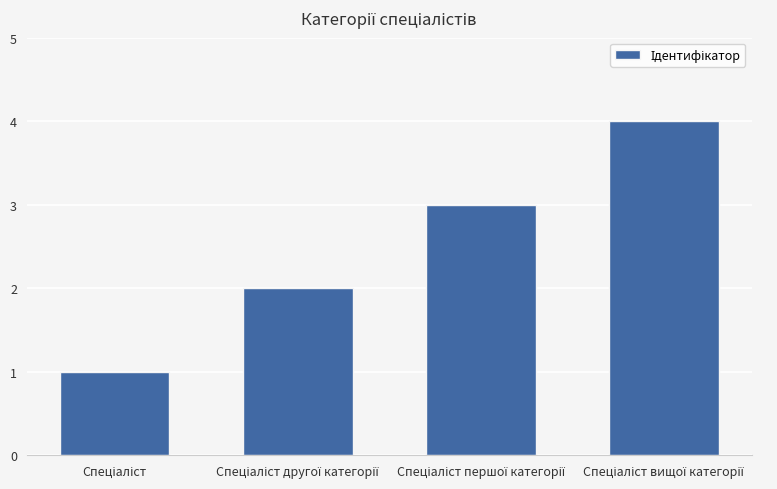

What is the sum of all values?

10